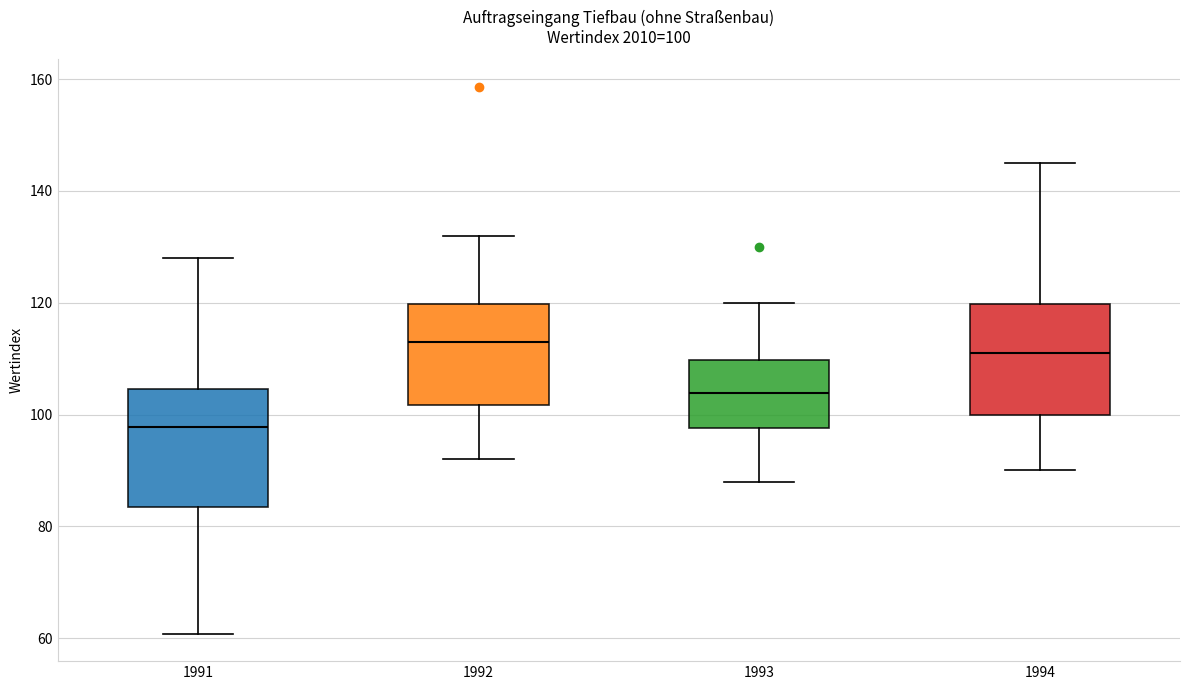

Which box's median line is the highest?

1992